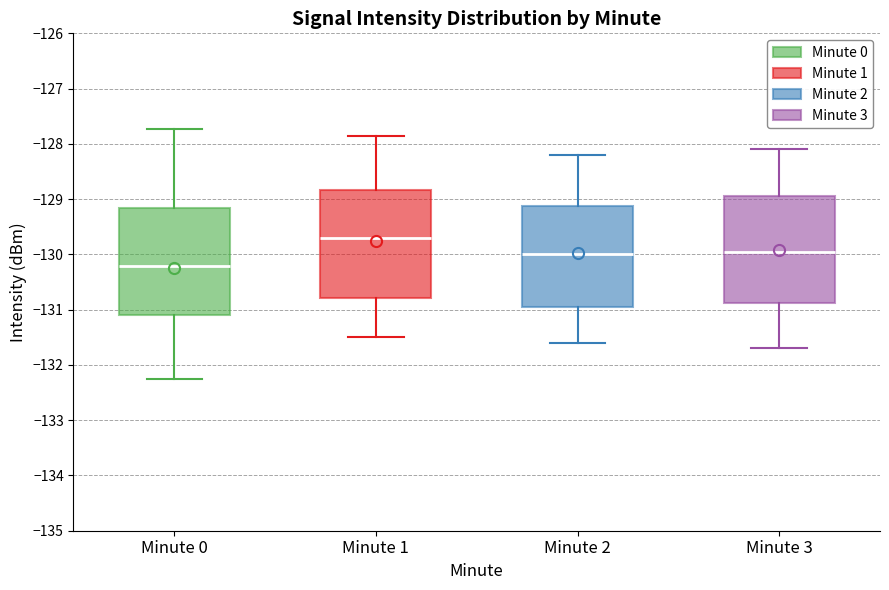

Where is the lower edge of the box for Minute 2 on the y-axis? The values are not printed on the chart, so give them approximately, as read against the axis.

-130.9